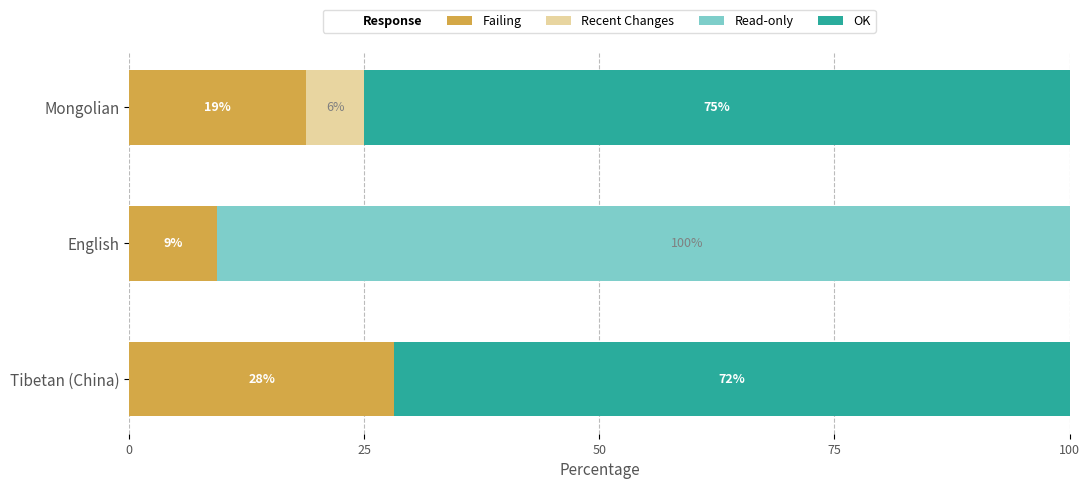

What is the sum of all Recent Changes values?

6.2